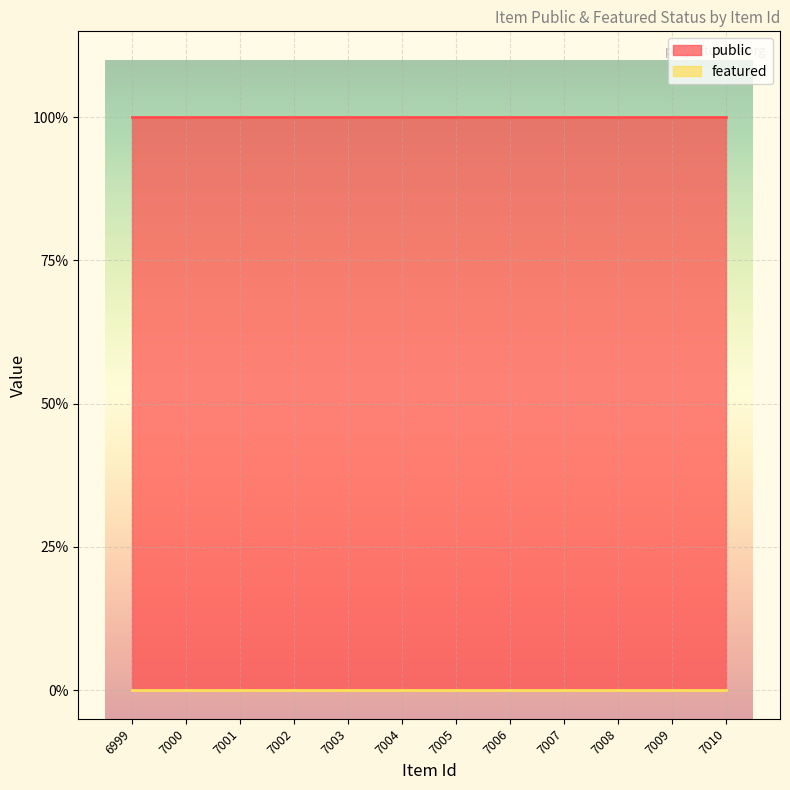

How many lines are shown in the chart?

2